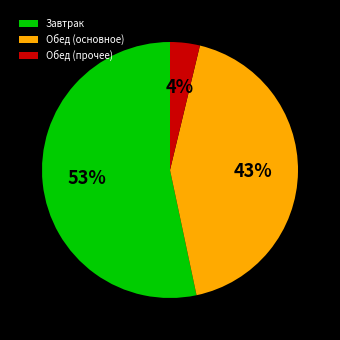

How many slices are in this pie chart?

3